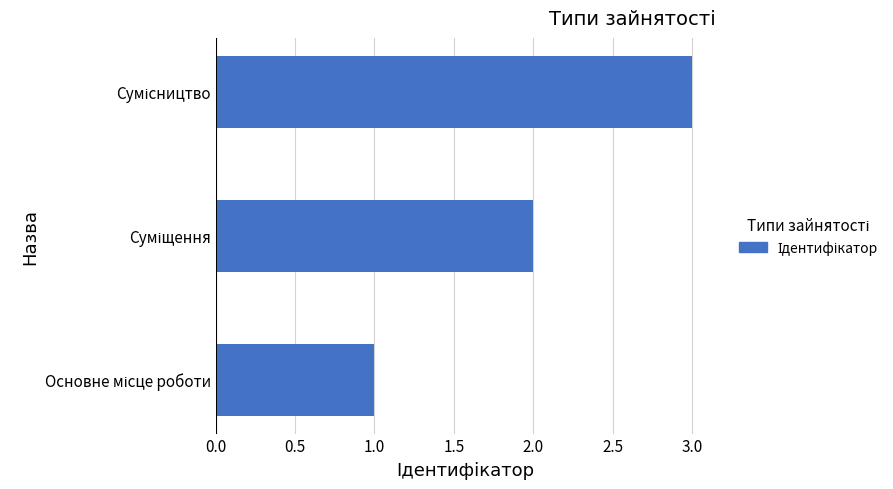

What is the maximum value shown in the chart?

3